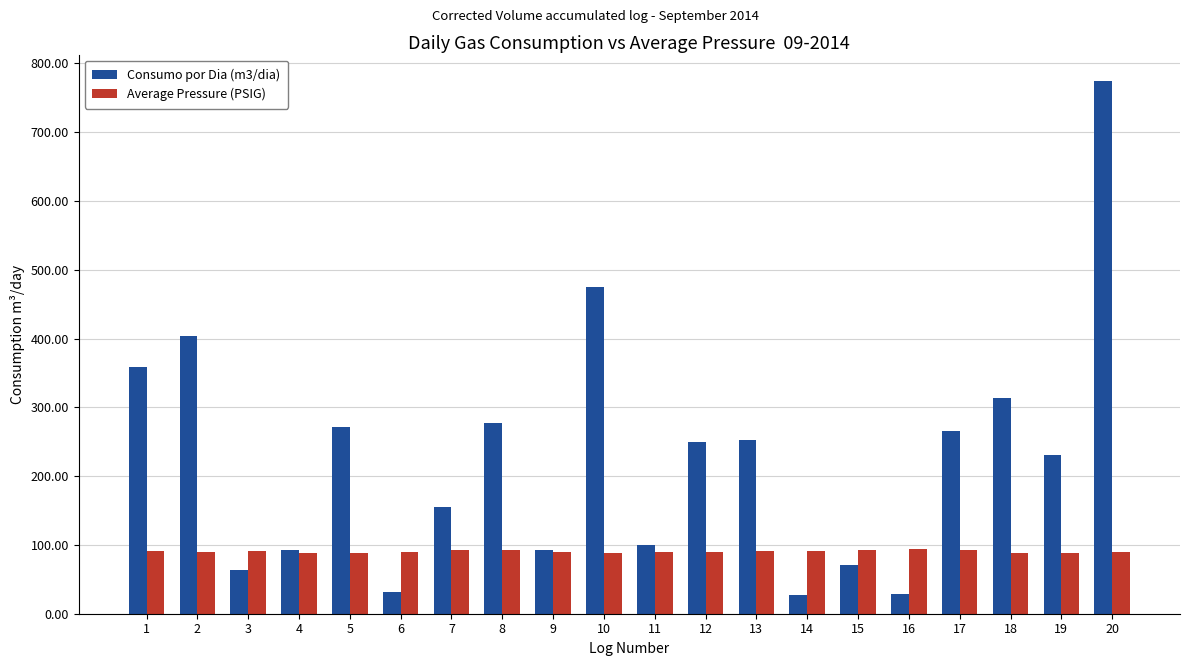

Is the value of Average Pressure (PSIG) at 1 greater than the value of Consumo por Dia (m3/dia) at 7?

No